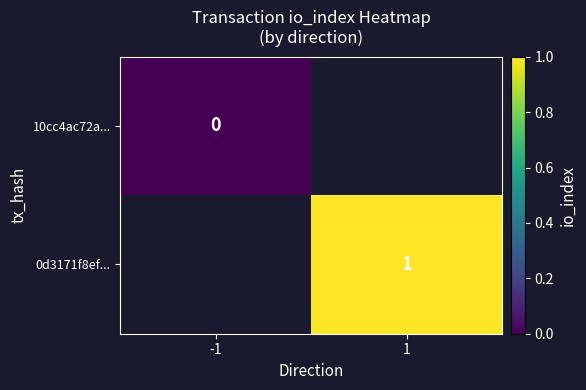

At how many categories does at least one series exceed 0?

1